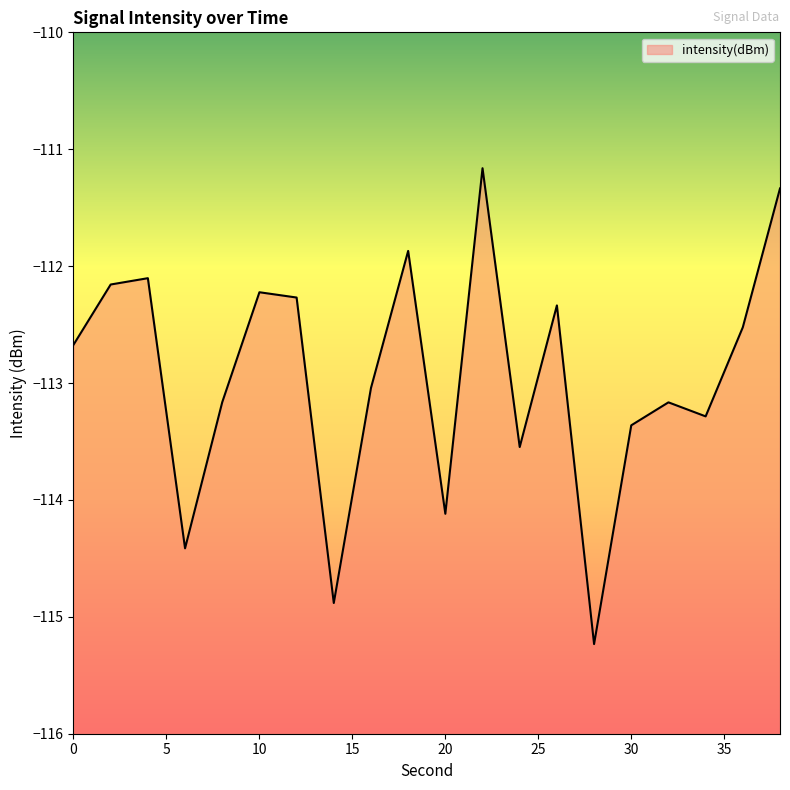

Where is the data nearest to the value -113?

16